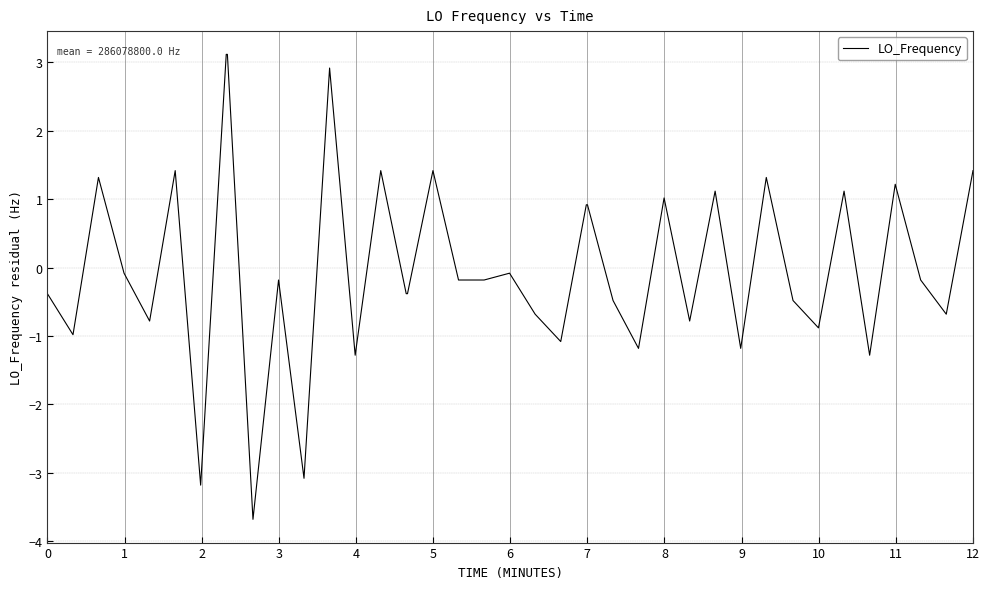

How many distinct data groups are displayed?

1